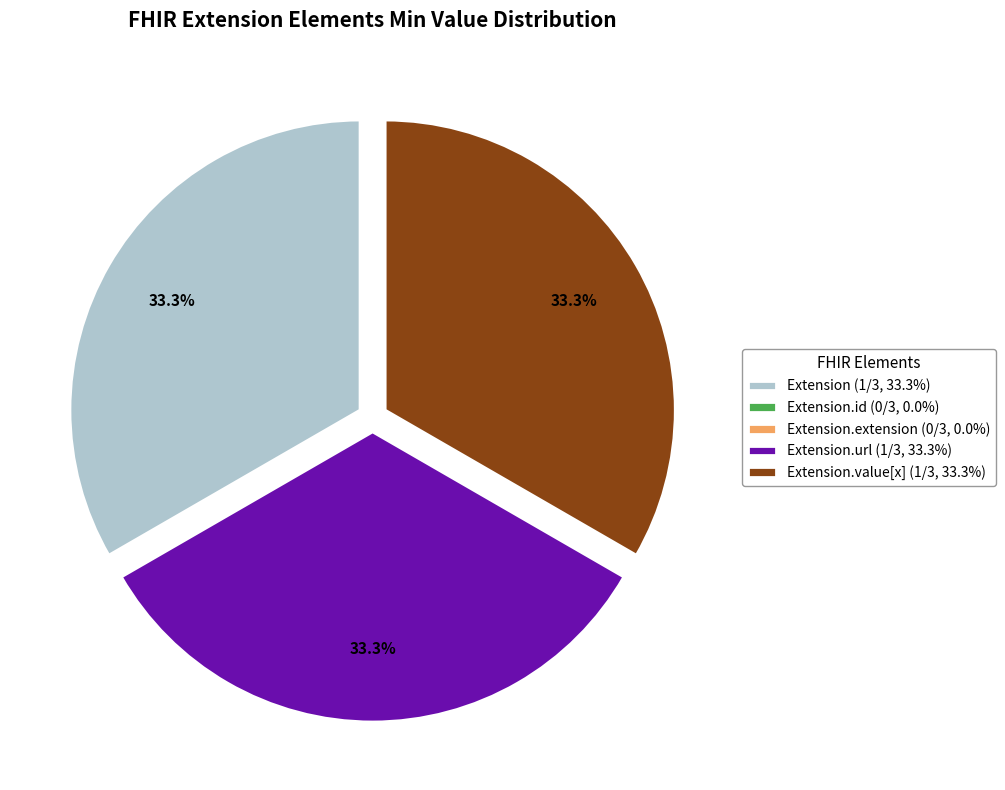

What portion of the pie excludes Extension.url (1/3, 33.3%)?

66.7%